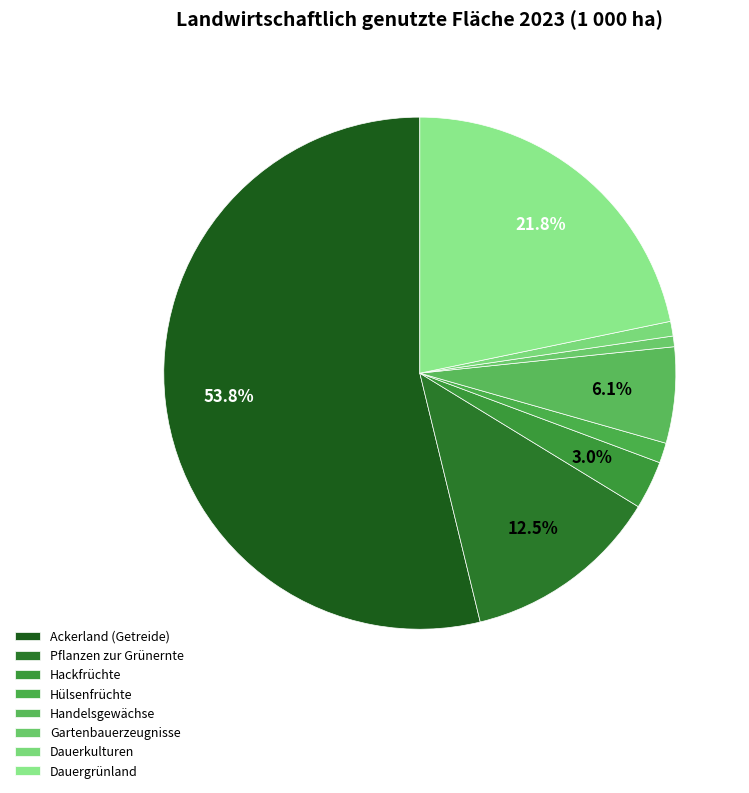

What is the largest slice in the pie chart?

Ackerland (Getreide)